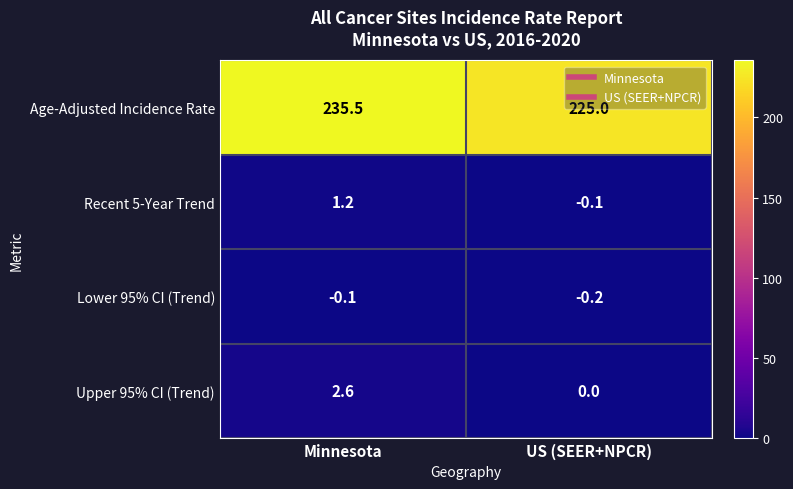

What is the average value of the Upper 95% CI (Trend) series?

1.3